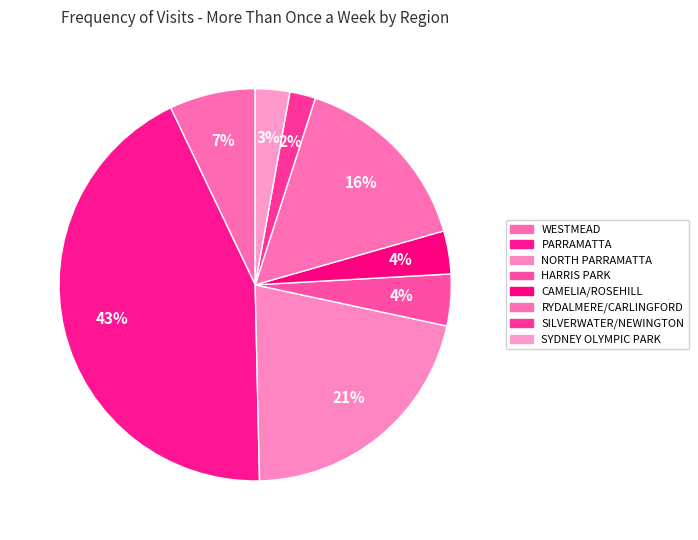

To the nearest percent, what is the combined percentage of SILVERWATER/NEWINGTON and NORTH PARRAMATTA?

23%